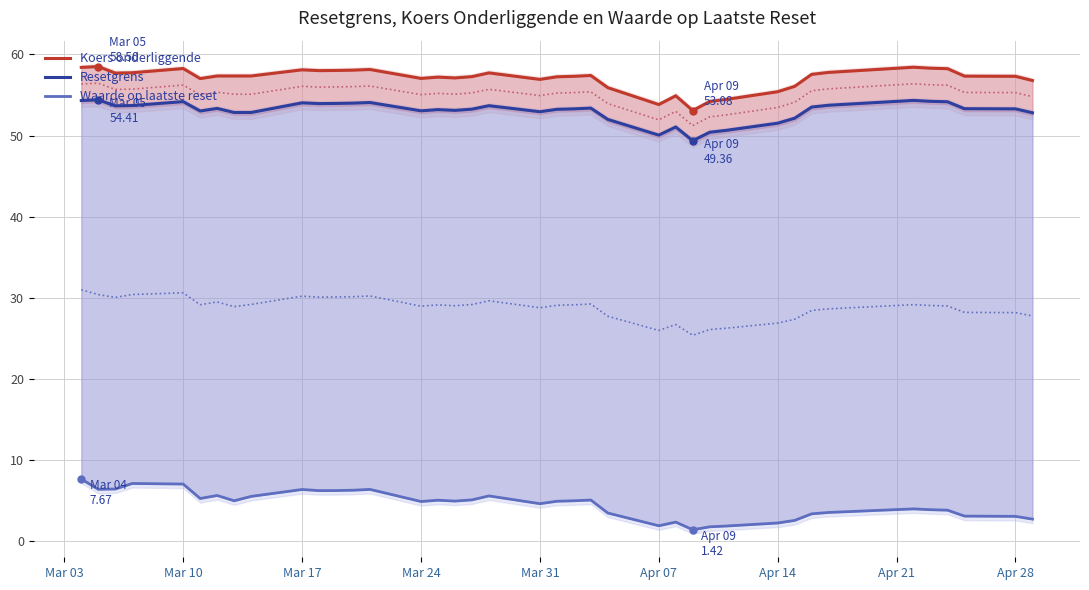

True or false: Koers onderliggende and Resetgrens intersect in this chart.

False